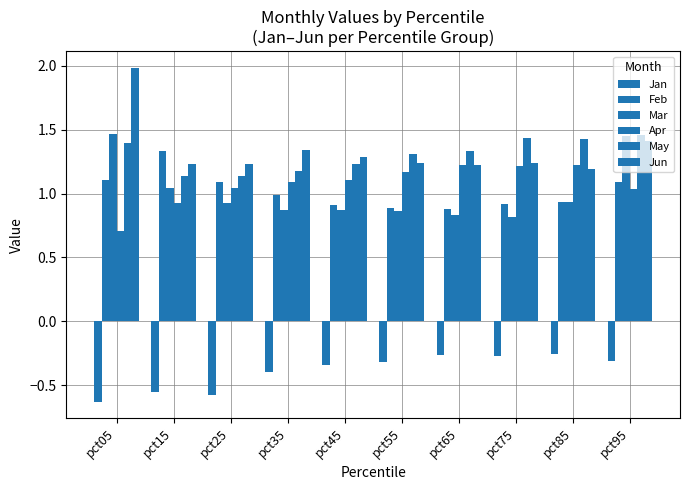

What is the difference between the maximum and minimum values in the Feb series?

0.5